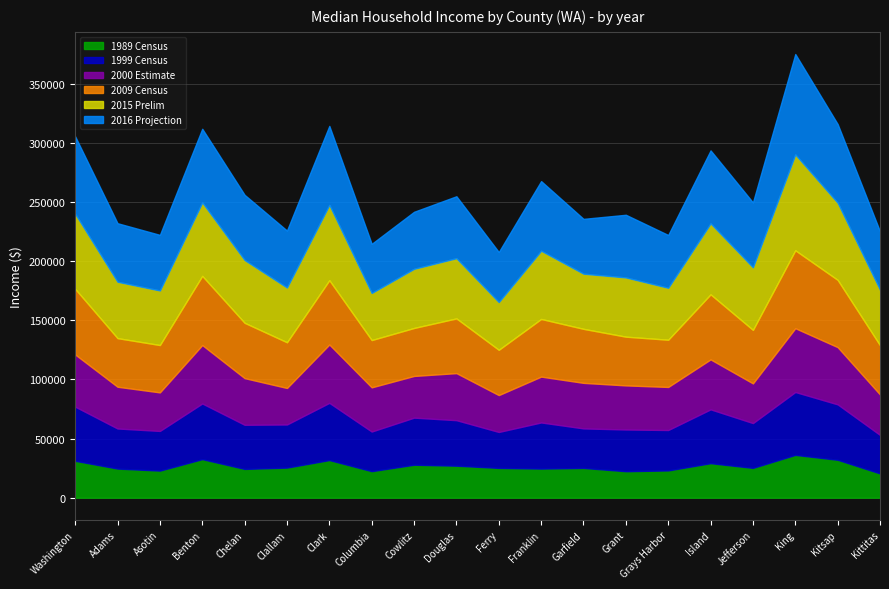

True or false: 2009 Census has more than 2 points higher than both neighbors.

True